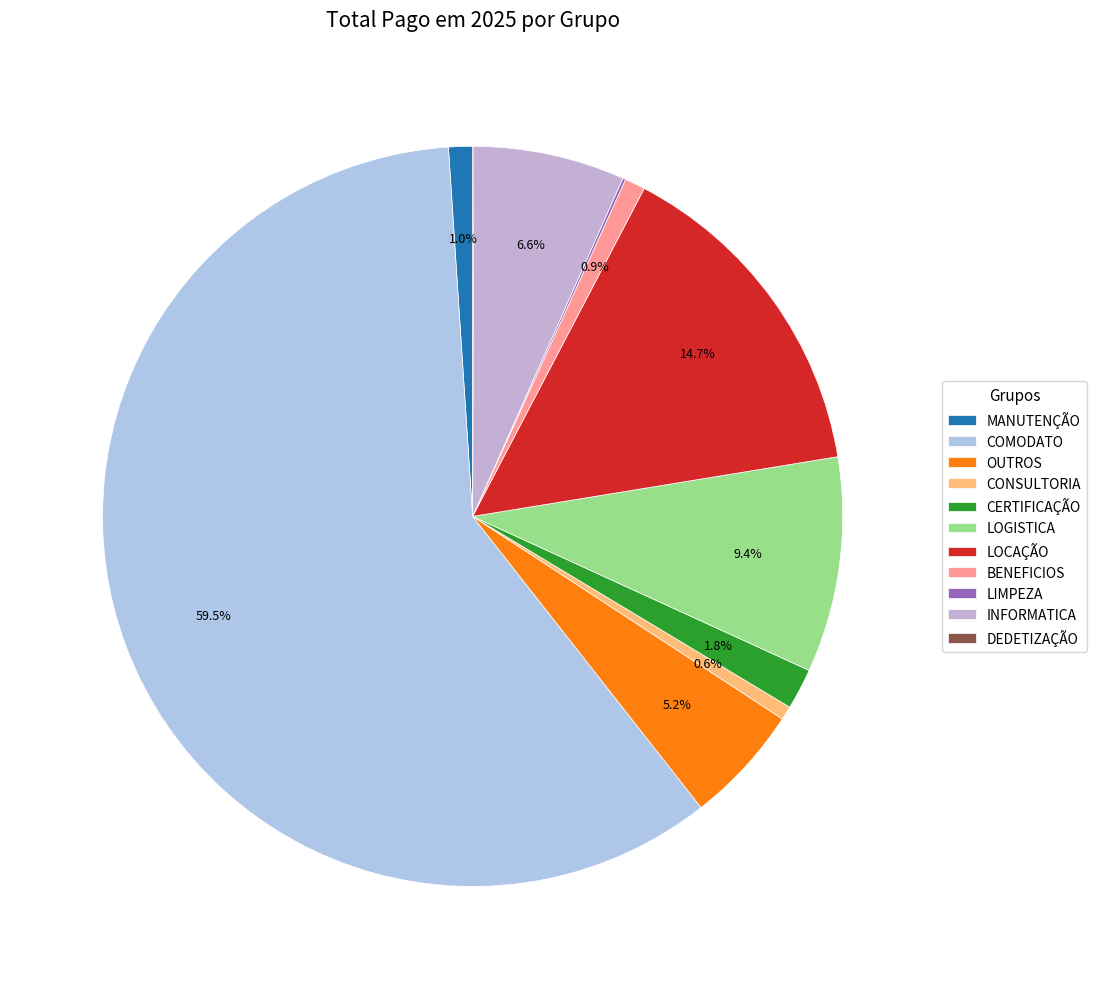

What portion of the pie excludes COMODATO?

40.5%